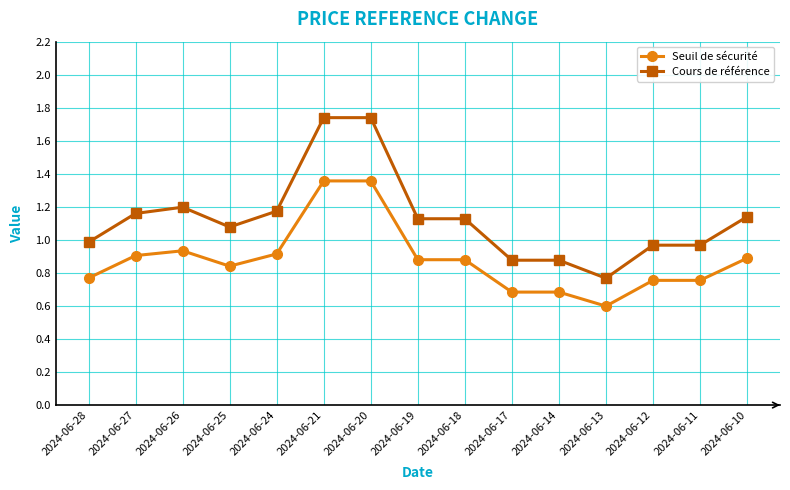

What is the smallest value displayed?

0.6